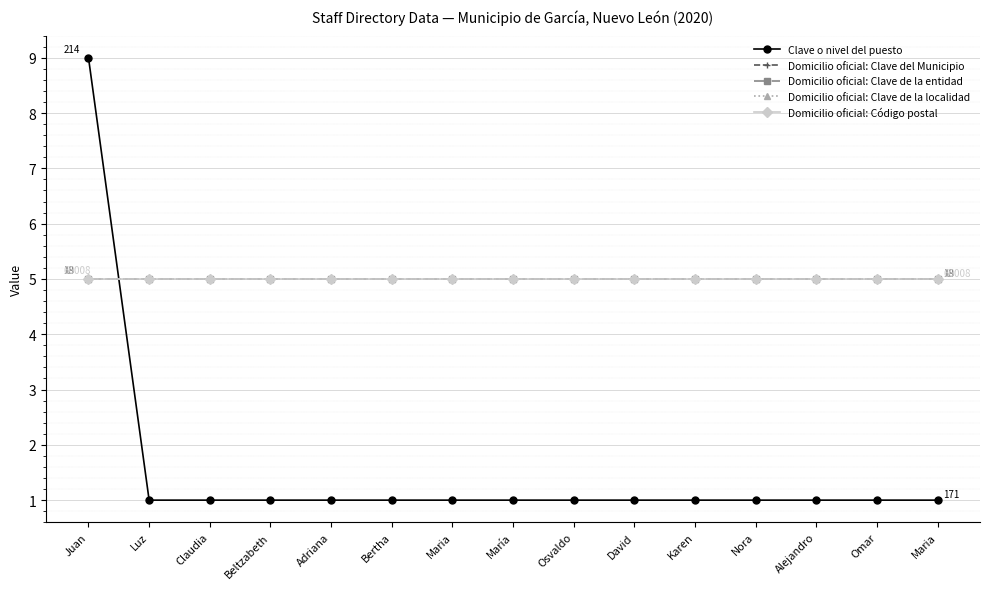

Does the chart have visible grid lines?

Yes